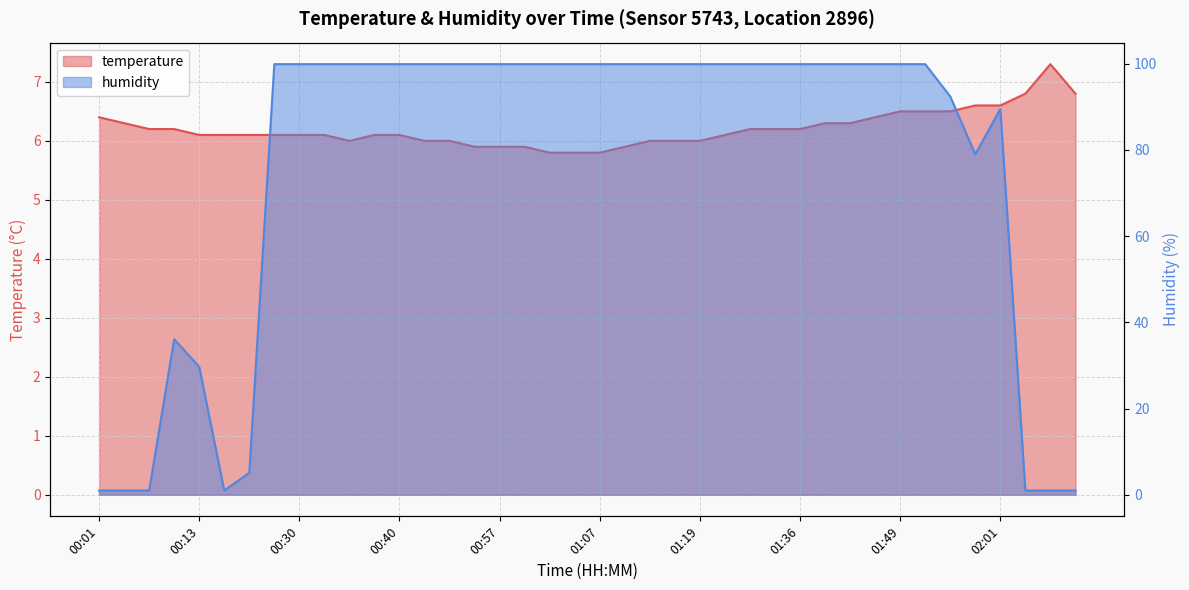

Where is the first local maximum for humidity?

00:08